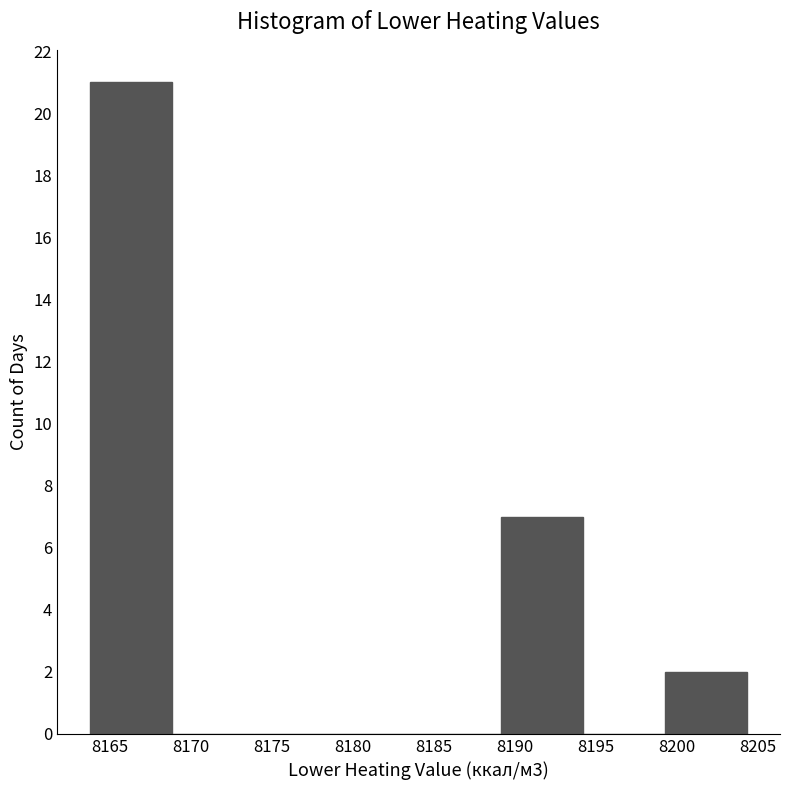

Over which range of the x-axis is the bar tallest?

8164.0 to 8169.0